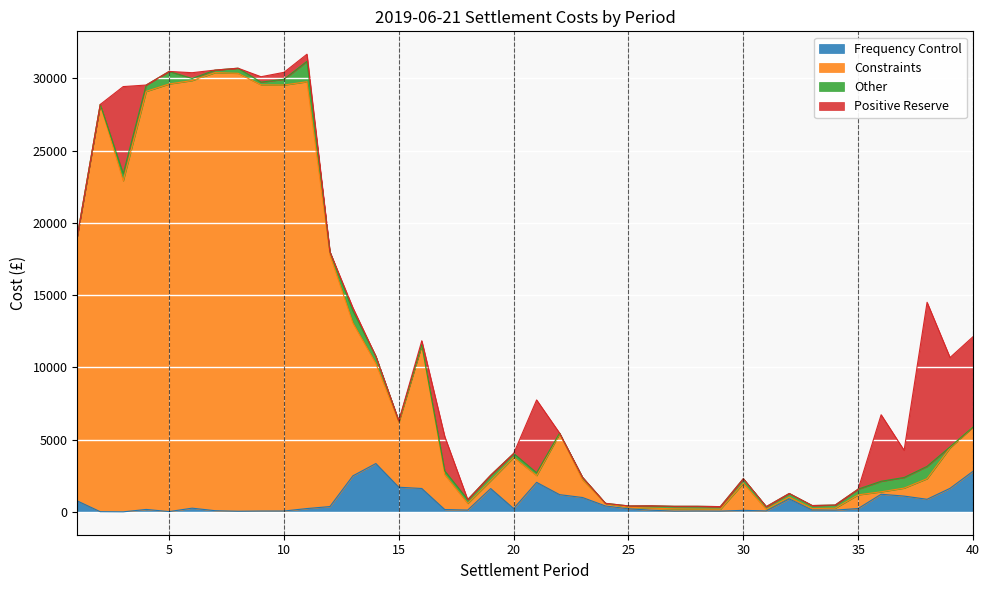

What is the value of the Constraints point at the 15th from the left?

6191.0